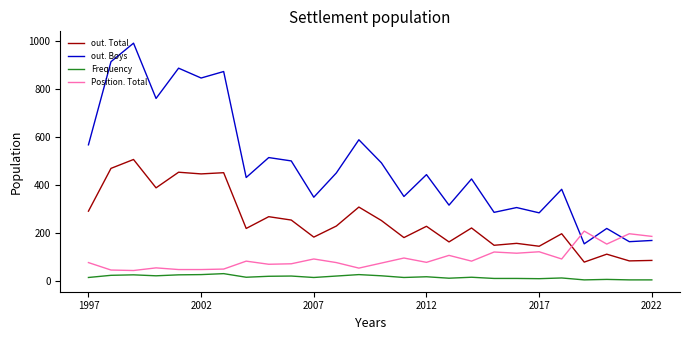

Which series has the largest total across all categories?

out. Boys